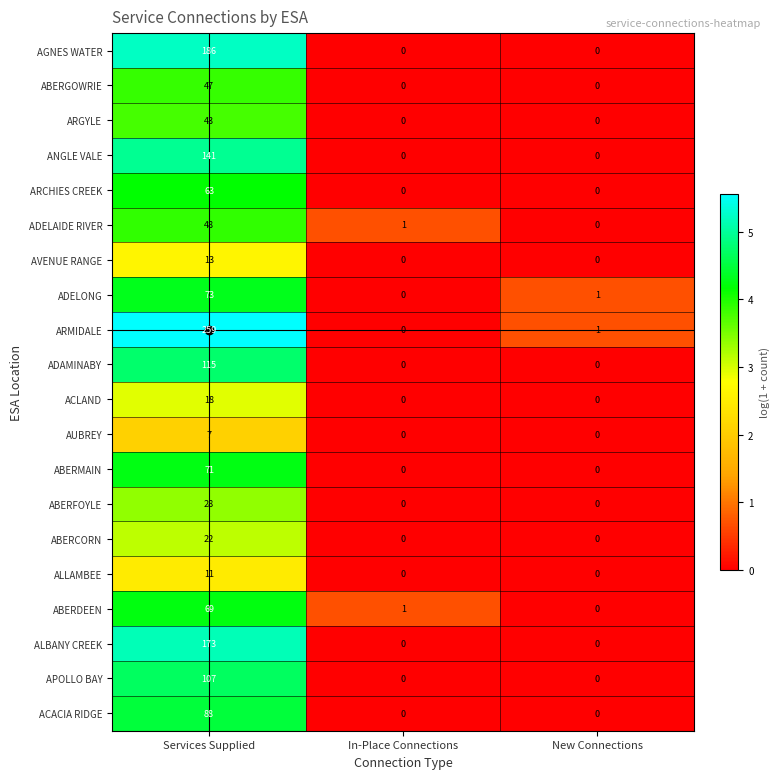

List the labels in order of ADELAIDE RIVER value, smallest first.

New Connections, In-Place Connections, Services Supplied